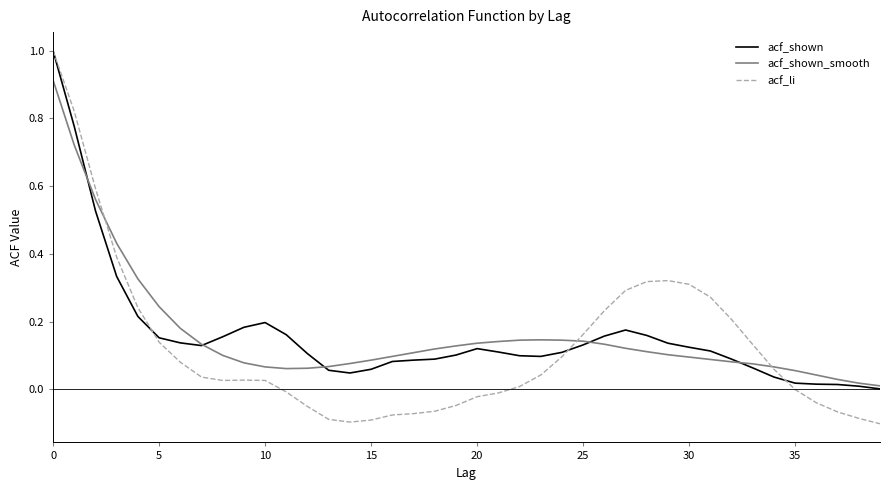

Which series has the largest range (max minus min)?

acf_li